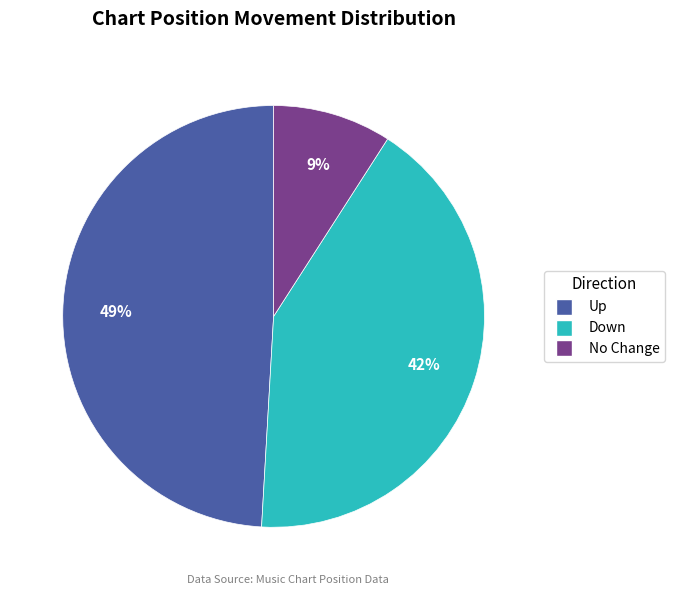

Is there any slice that represents more than half of the pie?

No